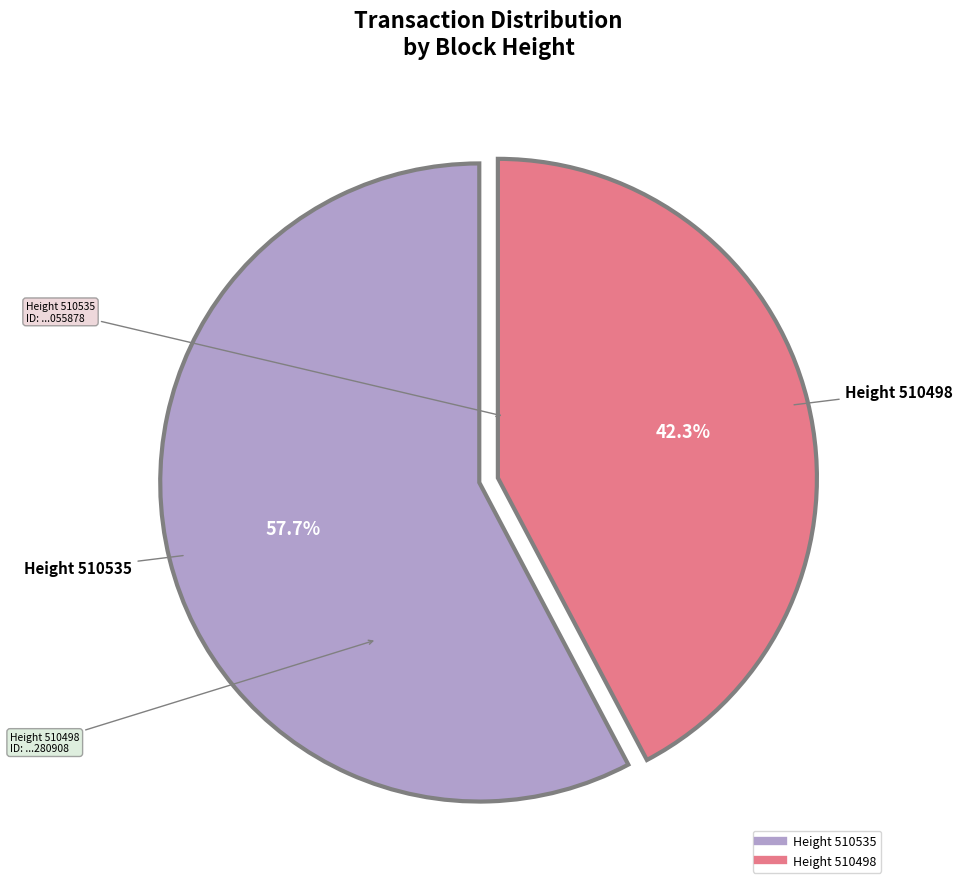

To the nearest percent, what is the average slice percentage?

50%